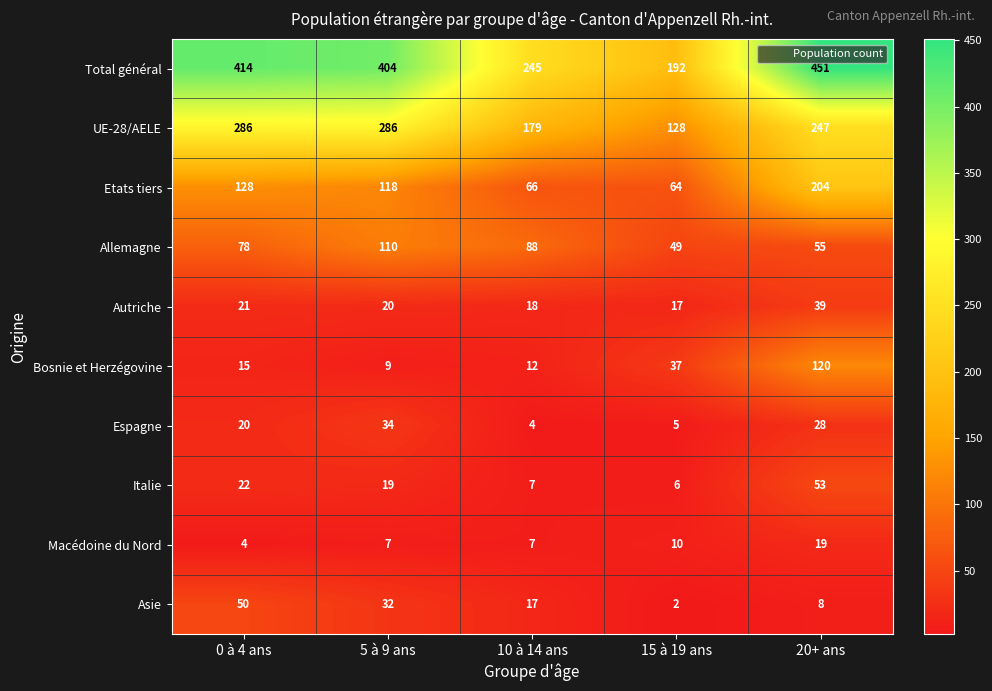

At how many categories does at least one series exceed 48?

5